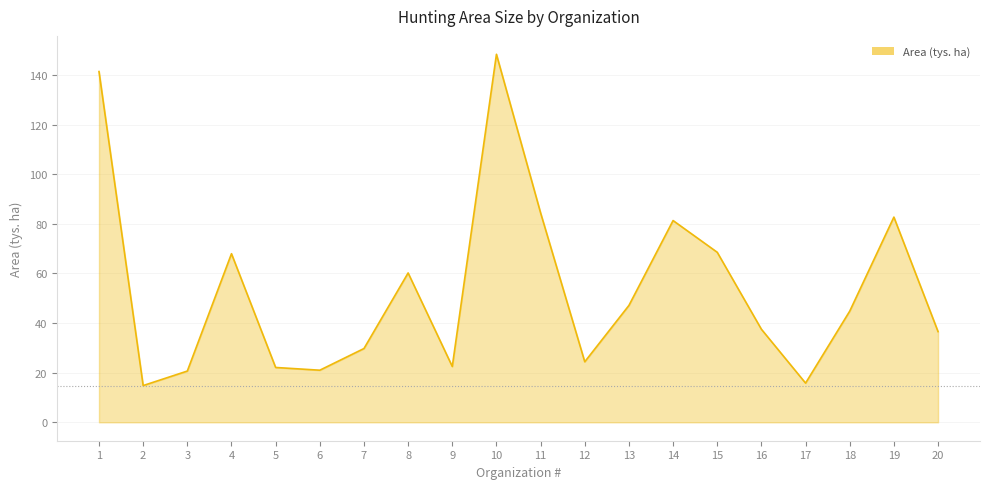

The value at 4 is 67.9. True or false?

True